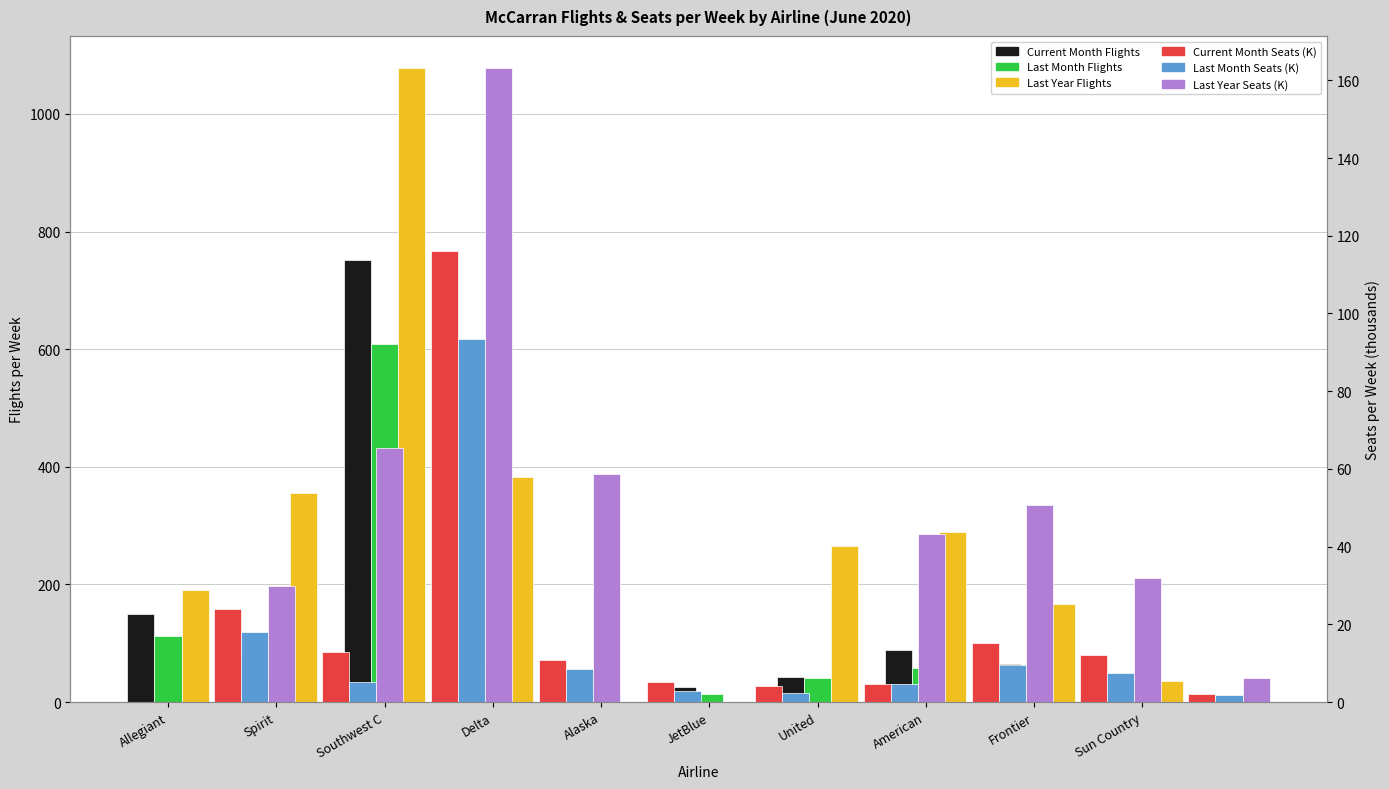

Which category has the lowest value across all series?

Alaska